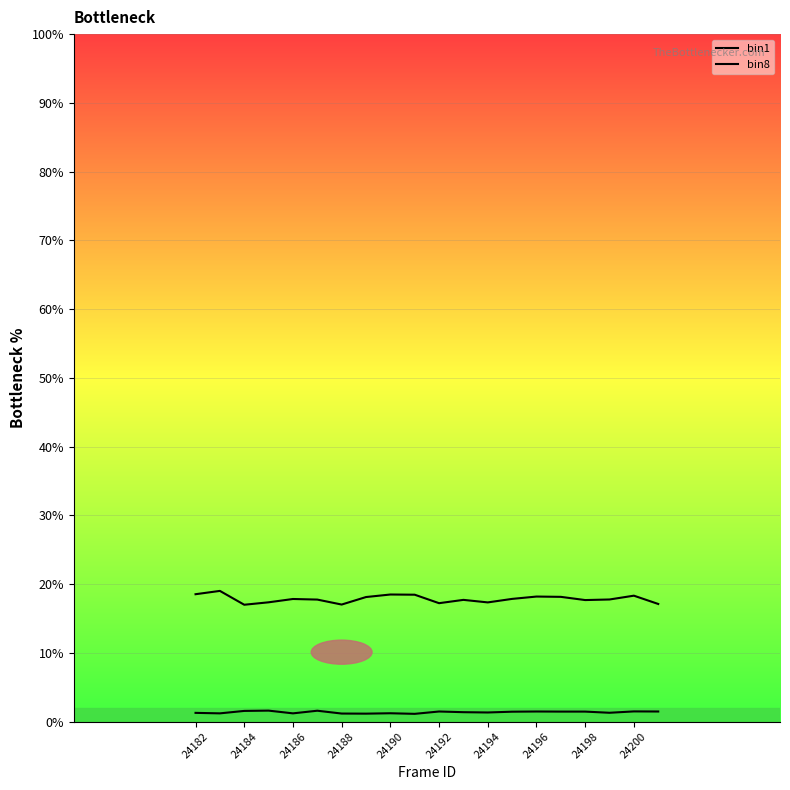

What is the smallest value displayed?

1.1